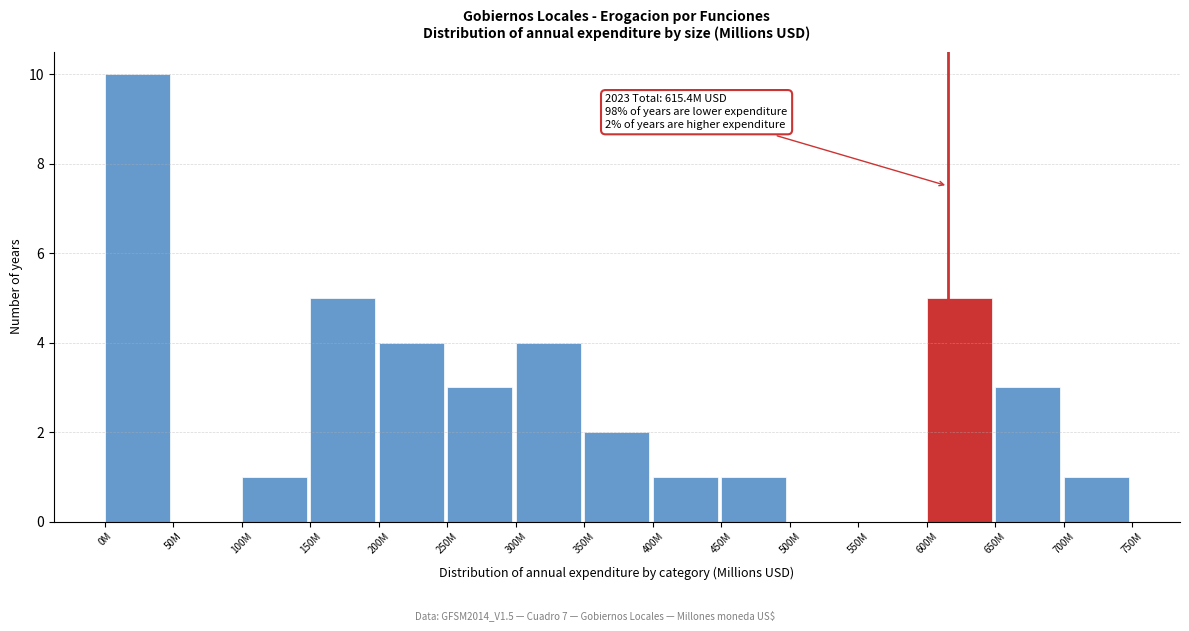

Reading right to left, what are all the values shown in this chart?

700M=1	650M=3	600M=5	550M=0	500M=0	450M=1	400M=1	350M=2	300M=4	250M=3	200M=4	150M=5	100M=1	50M=0	0M=10